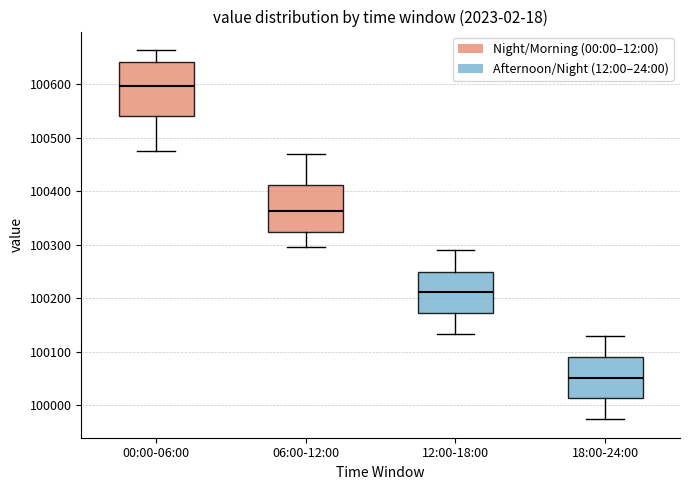

Where is the lower edge of the box for 00:00-06:00 on the y-axis? The values are not printed on the chart, so give them approximately, as read against the axis.

100540